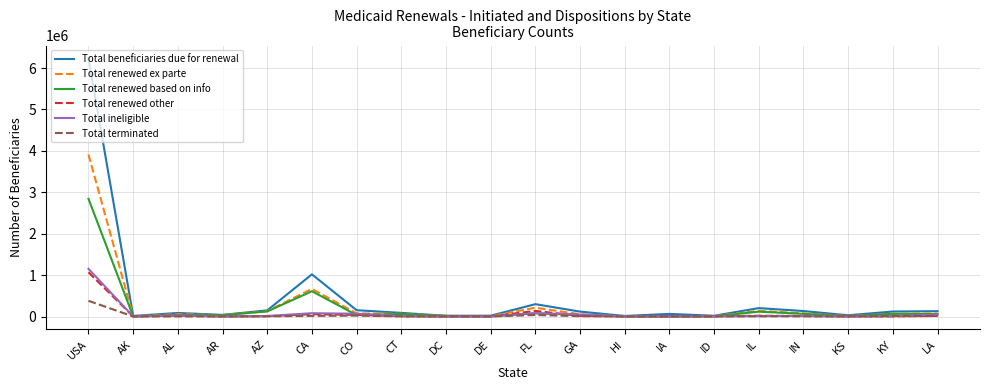

At which label does Total beneficiaries due for renewal reach its peak?

USA